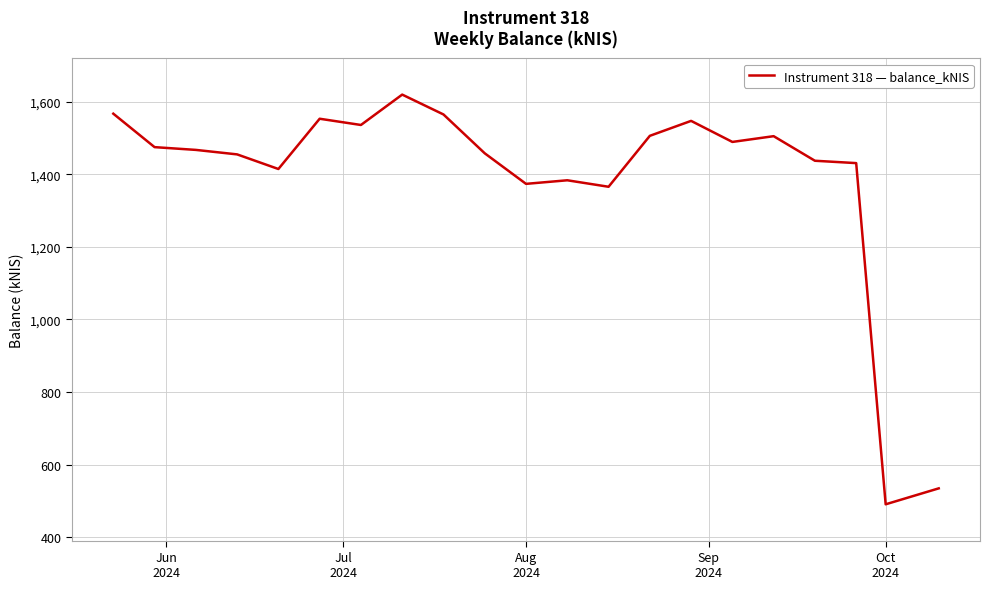

What is the minimum value shown in the chart?

490.4